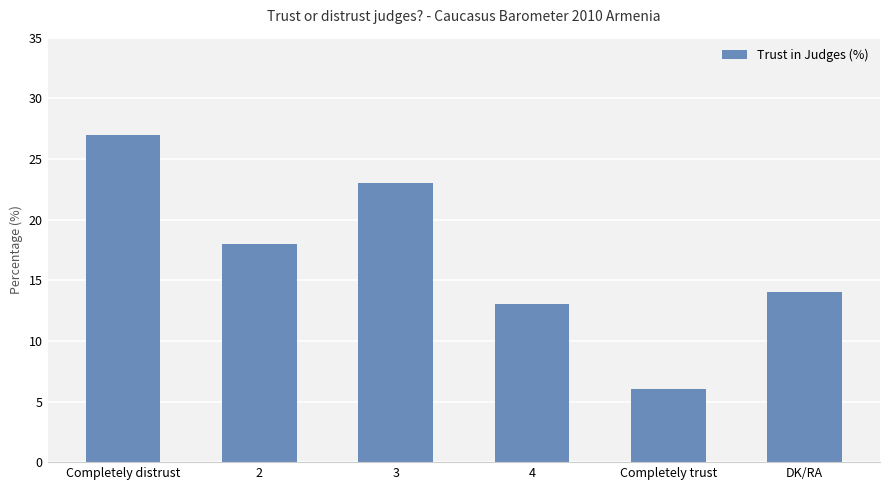

What is the change in value from 2 to 3?

+5